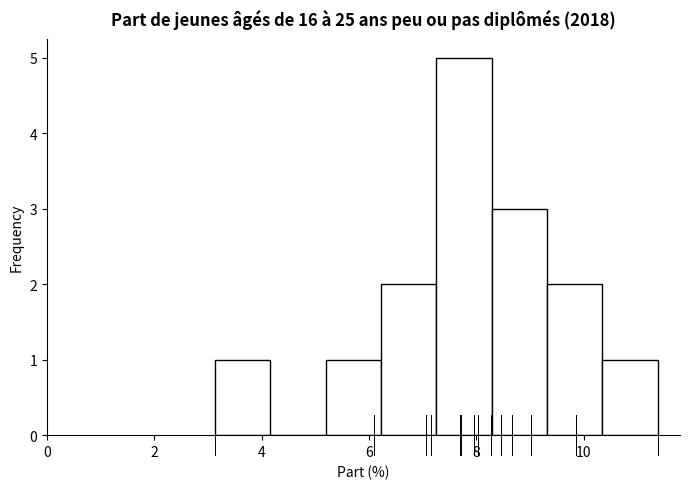

Reading left to right, transcribe this chart: for each bar, give the range it covers on the x-axis and its height. Neither the bar edges nor the heights are printed on the chart, so give them approximately, as read against the axes.

3.2 to 4.2: 1
4.2 to 5.2: 0
5.2 to 6.2: 1
6.2 to 7.2: 2
7.2 to 8.2: 5
8.2 to 9.4: 3
9.4 to 10.4: 2
10.4 to 11.4: 1